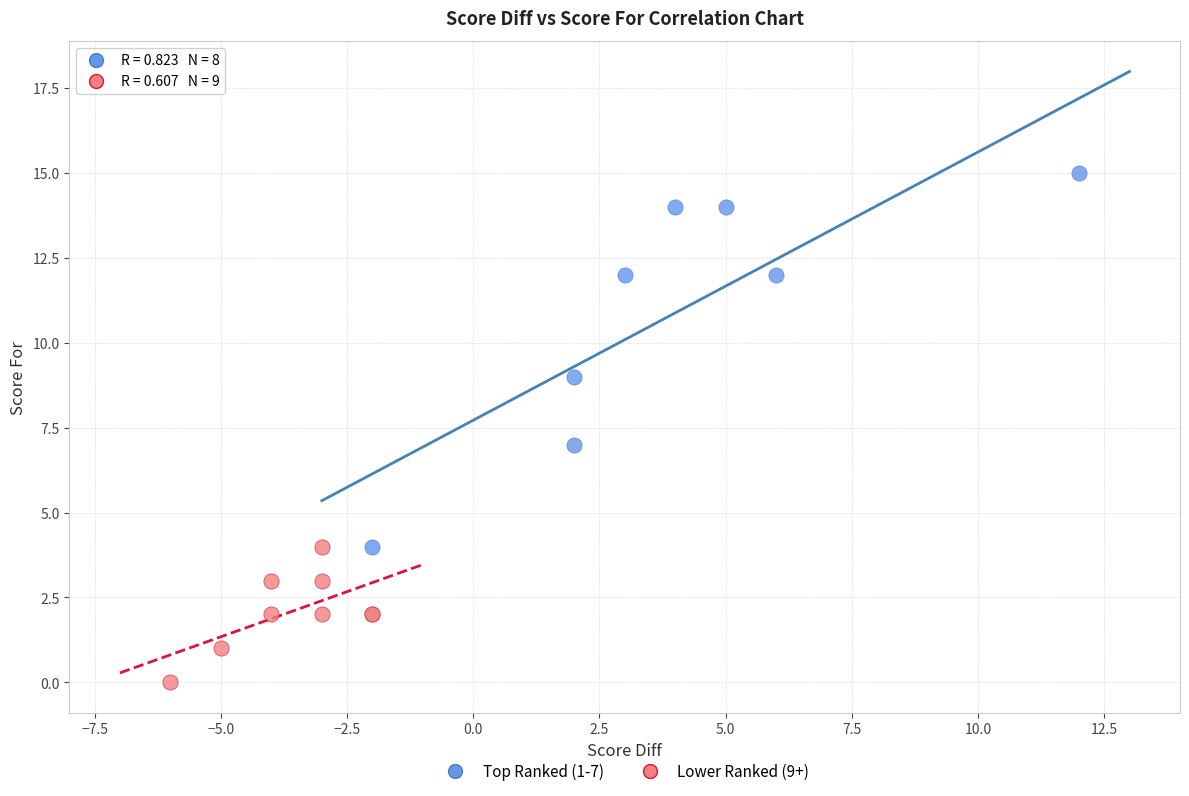

Which series reaches the minimum Y coordinate?

Lower Ranked (9+)